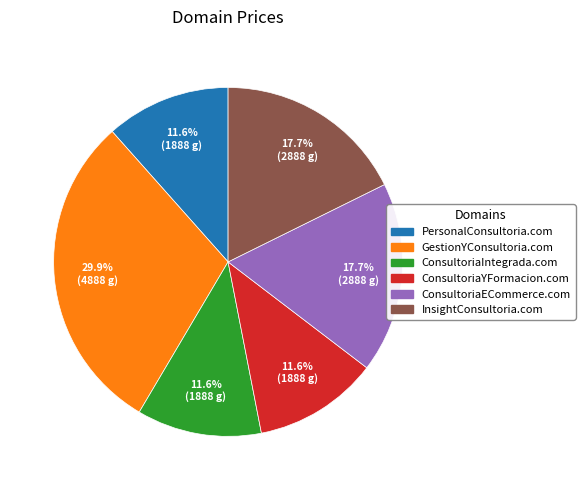

How many slices are in this pie chart?

6